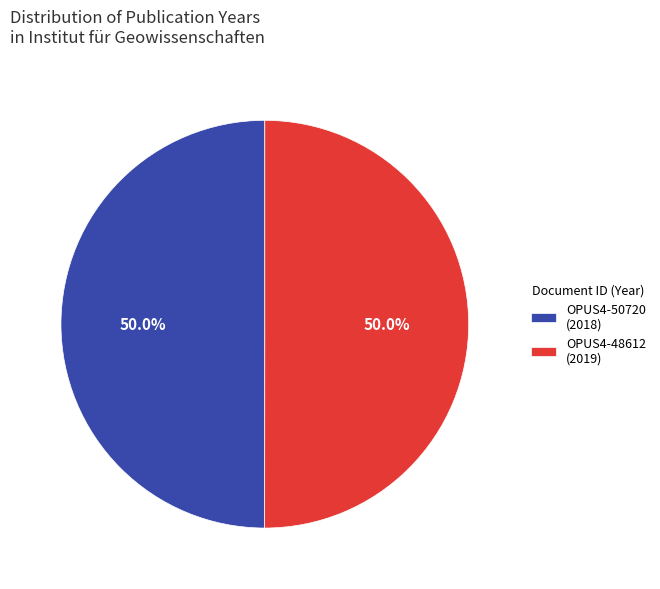

Approximately how many times larger is the value at OPUS4-50720 (2018) compared to OPUS4-48612 (2019)?

1.0